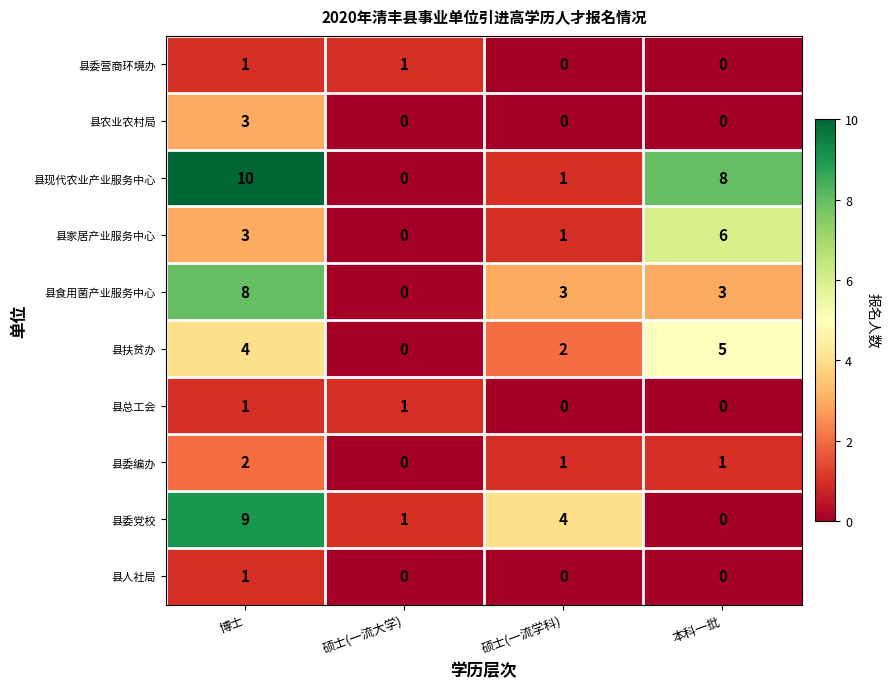

What is the sum of all 县委党校 values?

14